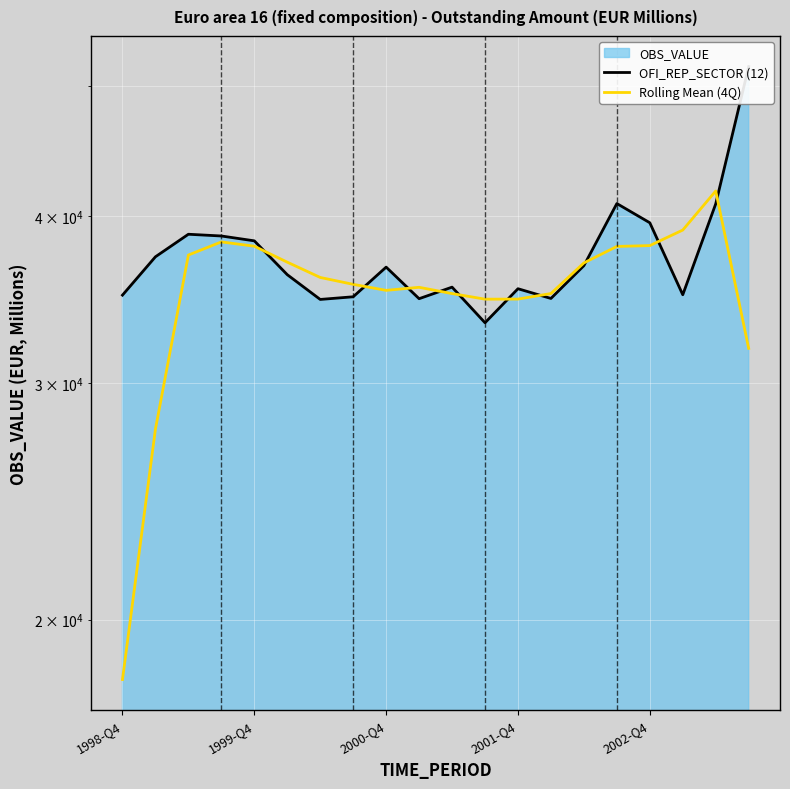

What is the maximum value shown in the chart?

51671.0